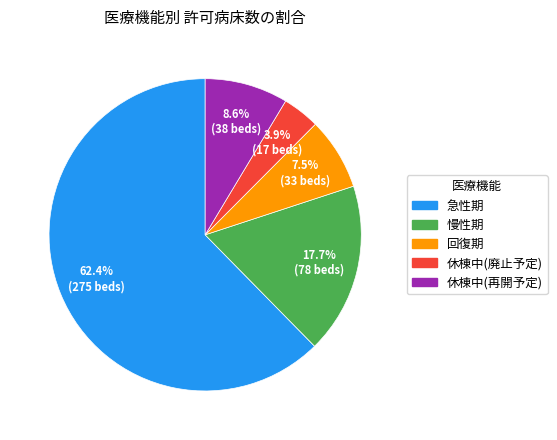

Rank the categories by value from lowest to highest.

休棟中(廃止予定), 回復期, 休棟中(再開予定), 慢性期, 急性期